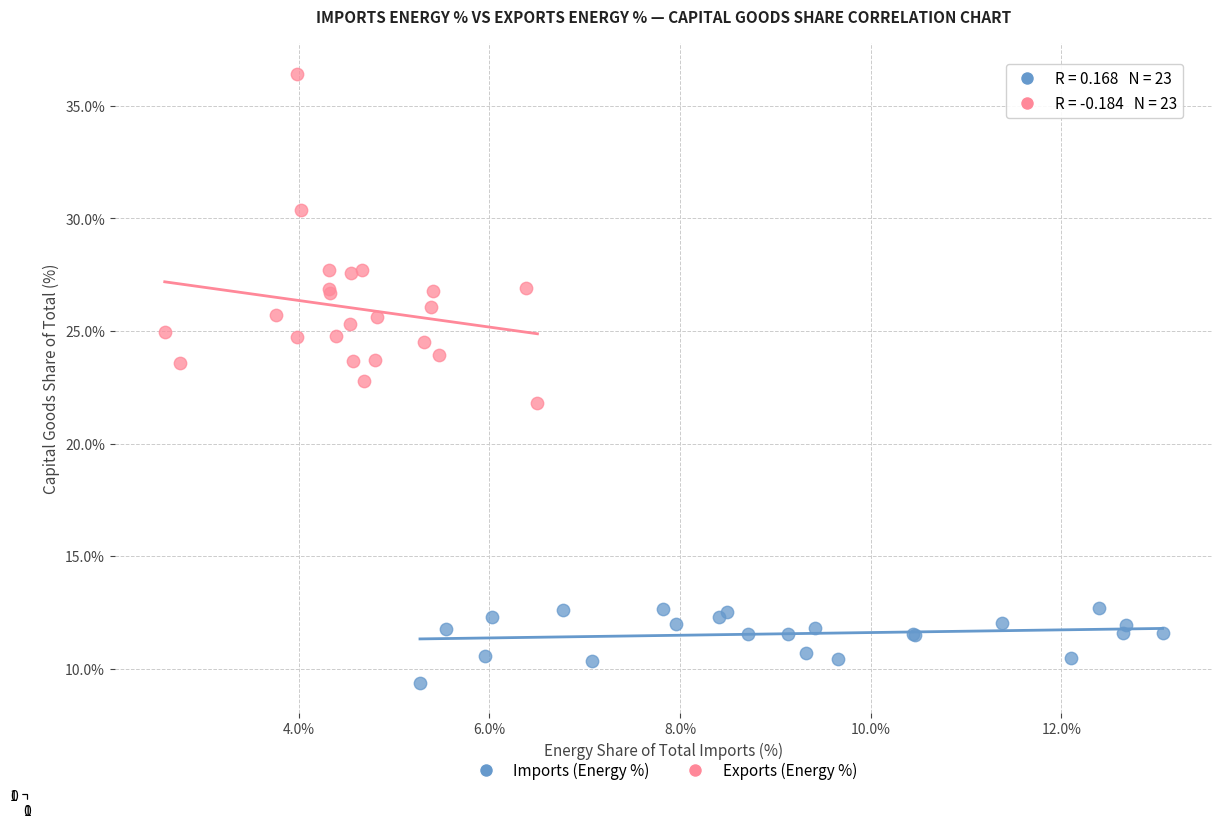

Which series has the widest spread of Y values?

Exports (Energy %)